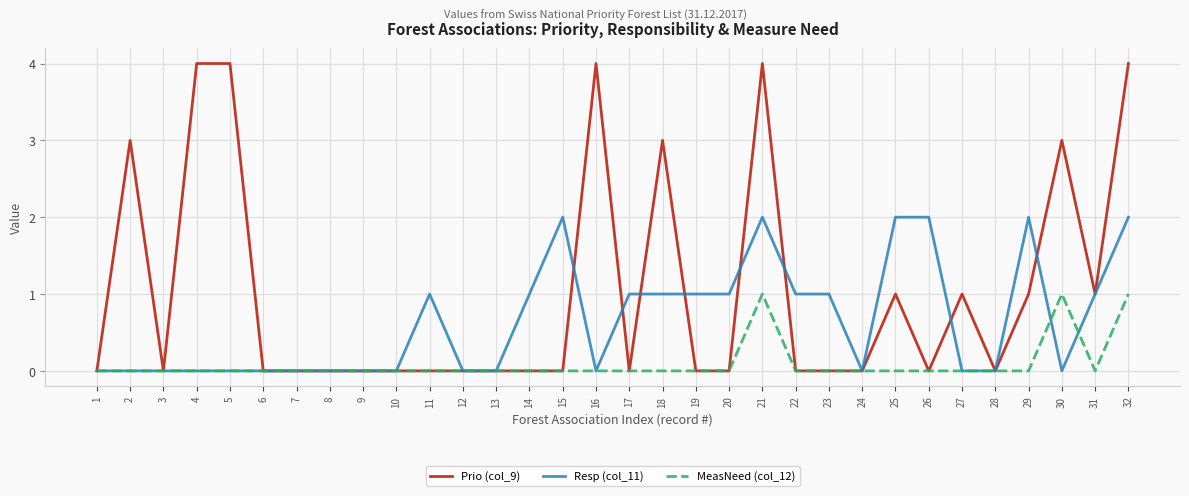

What is the maximum value shown in the chart?

4